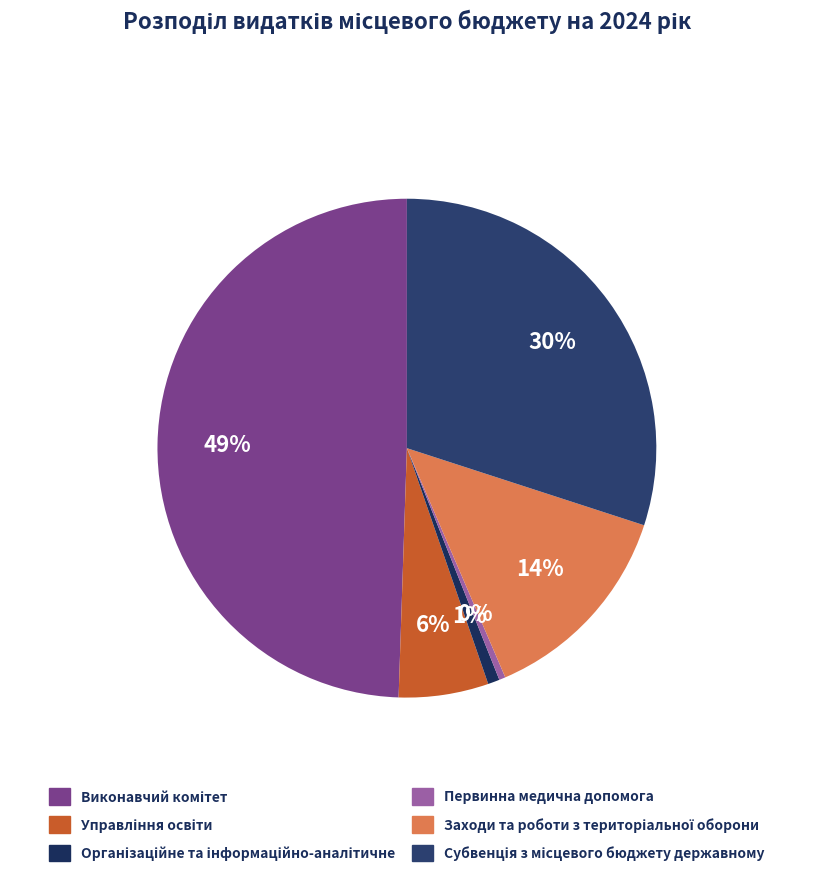

Count the number of slices in the pie.

6